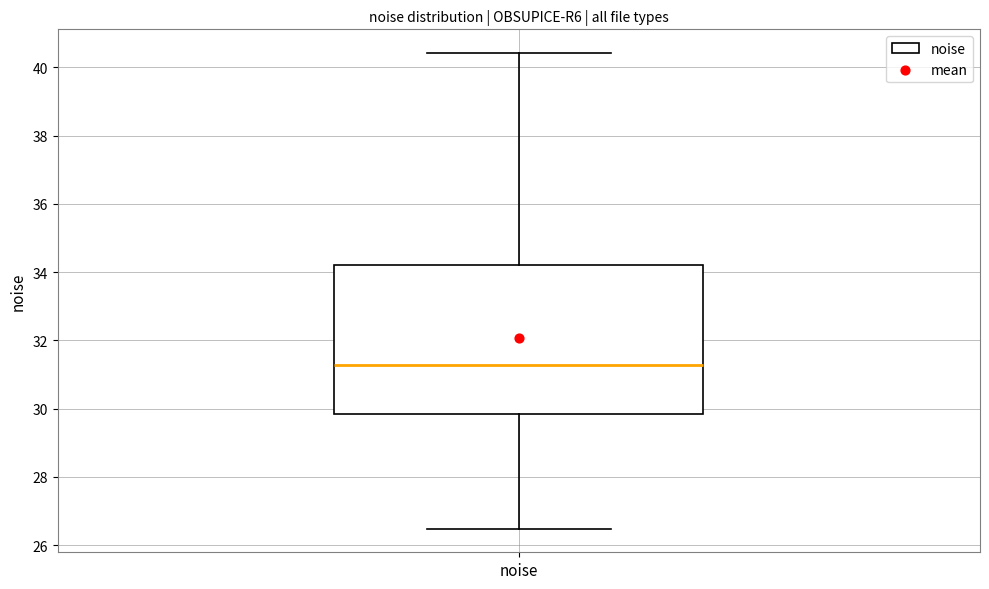

Where is the lower edge of the box for noise on the y-axis? The values are not printed on the chart, so give them approximately, as read against the axis.

29.8